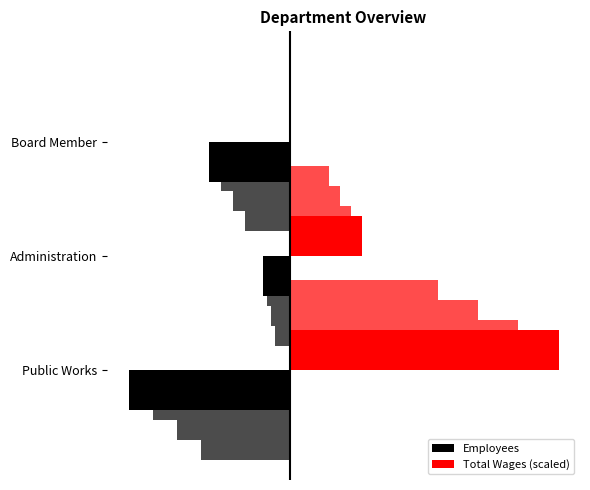

Count the number of categories in the chart.

3